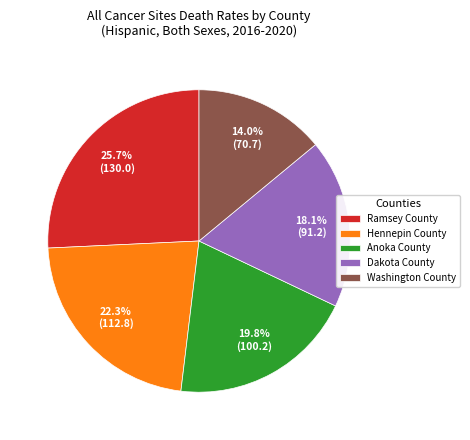

Does Anoka County account for over 50% of the chart?

No